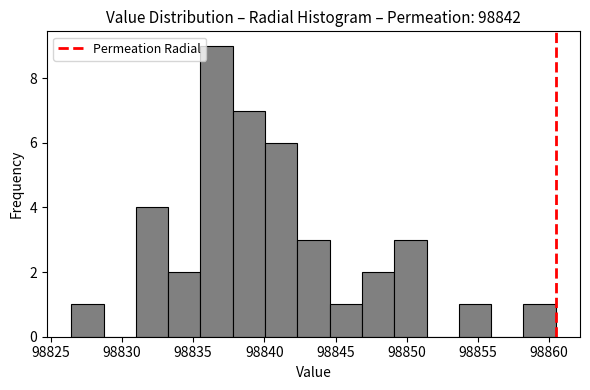

Over which range of the x-axis is the bar tallest?

98835.5 to 98838.0